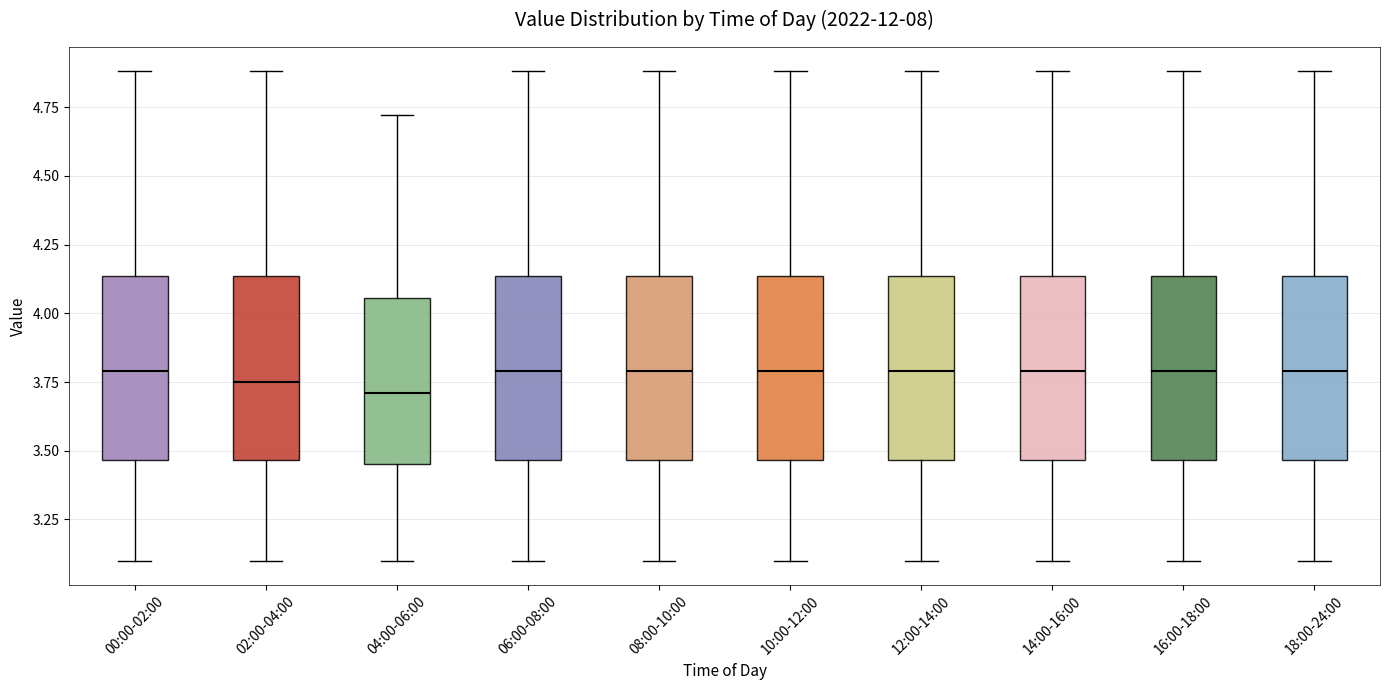

Reading left to right, transcribe this box plot: for each box, give where its median line is, the range the box spans, and where its two whiskers end, as read against the y-axis. The values are not printed on the chart, so give them approximately, as read against the axis.

00:00-02:00: median 3.80, box 3.45 to 4.15, whiskers 3.10 to 4.90
02:00-04:00: median 3.75, box 3.45 to 4.15, whiskers 3.10 to 4.90
04:00-06:00: median 3.70, box 3.45 to 4.05, whiskers 3.10 to 4.70
06:00-08:00: median 3.80, box 3.45 to 4.15, whiskers 3.10 to 4.90
08:00-10:00: median 3.80, box 3.45 to 4.15, whiskers 3.10 to 4.90
10:00-12:00: median 3.80, box 3.45 to 4.15, whiskers 3.10 to 4.90
12:00-14:00: median 3.80, box 3.45 to 4.15, whiskers 3.10 to 4.90
14:00-16:00: median 3.80, box 3.45 to 4.15, whiskers 3.10 to 4.90
16:00-18:00: median 3.80, box 3.45 to 4.15, whiskers 3.10 to 4.90
18:00-24:00: median 3.80, box 3.45 to 4.15, whiskers 3.10 to 4.90